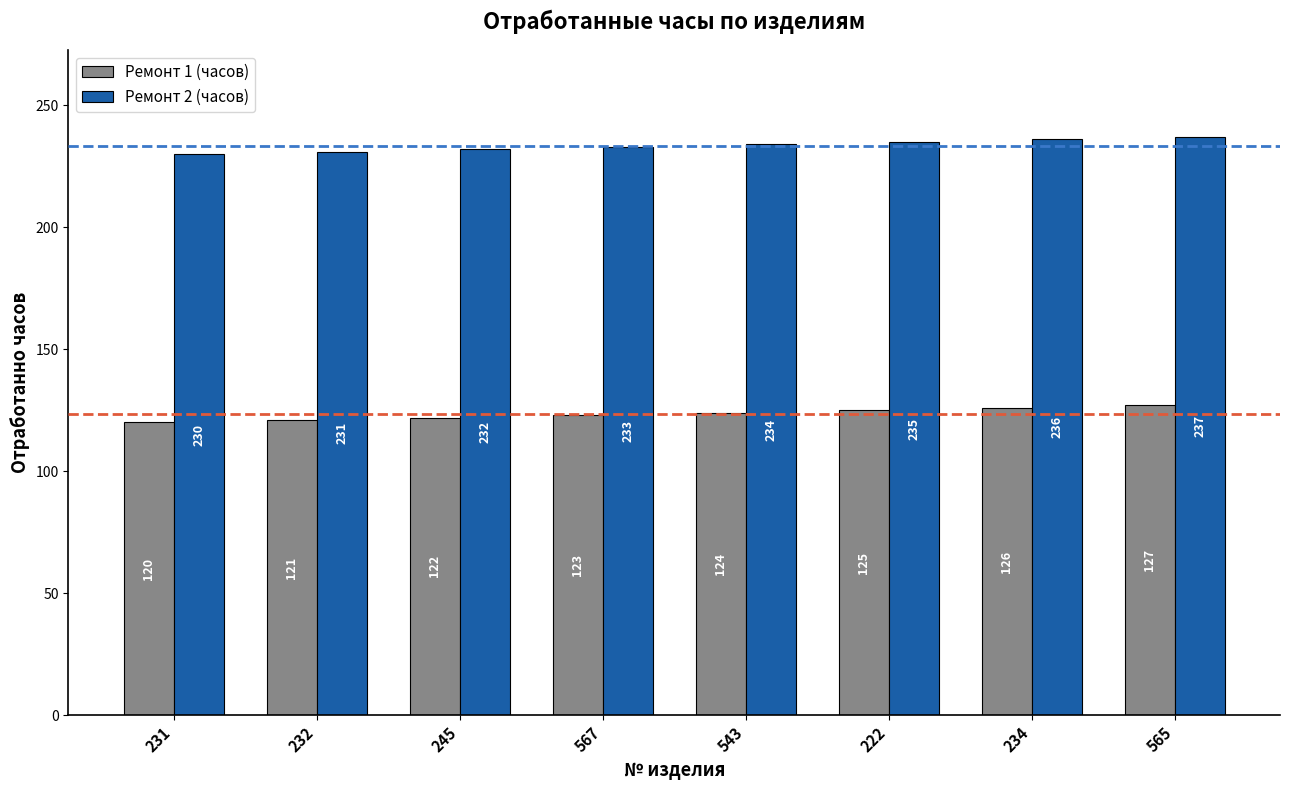

Is the value of Ремонт 2 (часов) at 222 greater than the value of Ремонт 1 (часов) at 565?

Yes